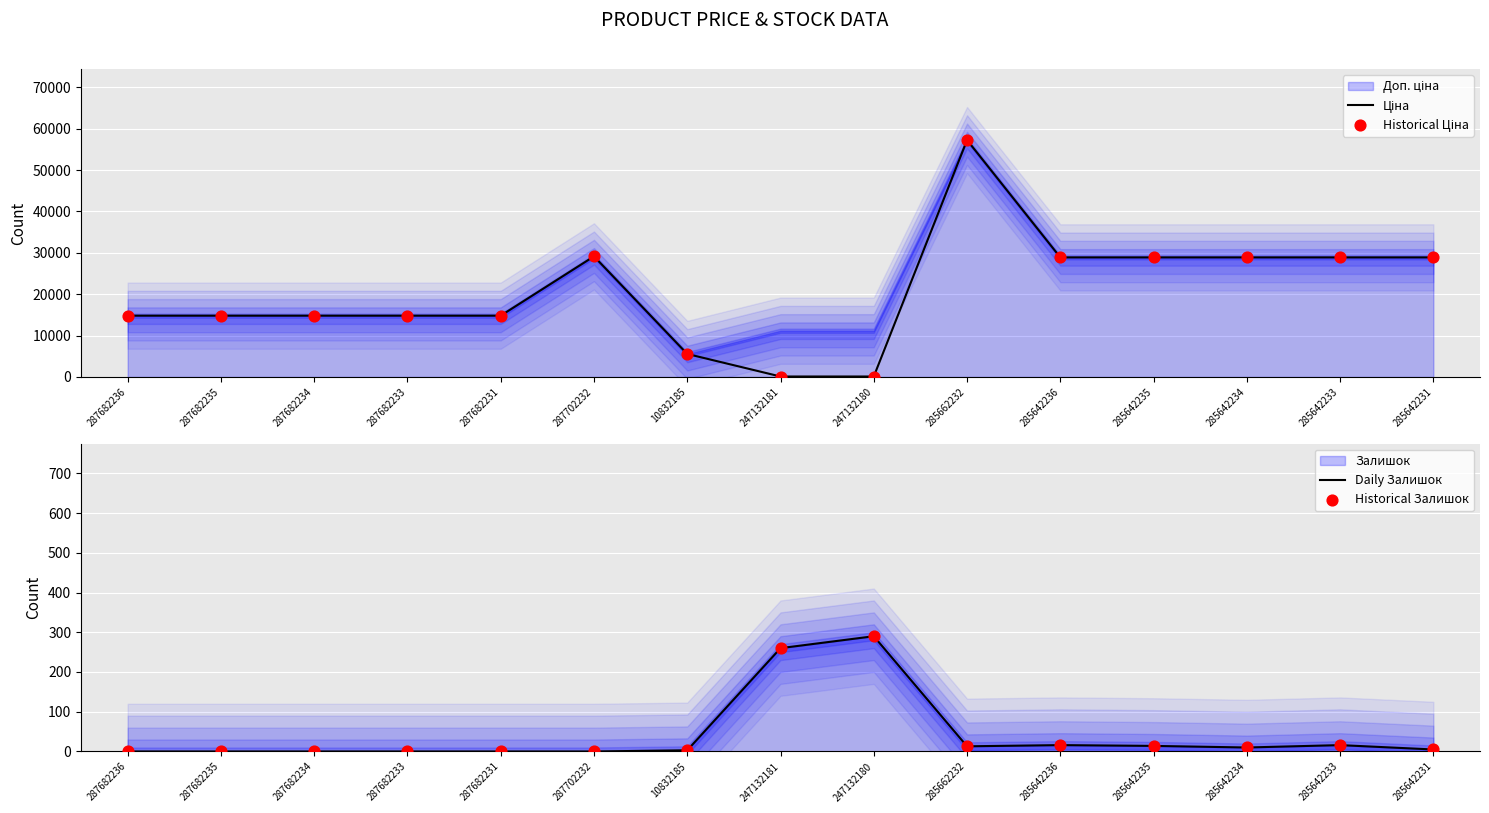

At which category is the sum across all series the highest?

285662232